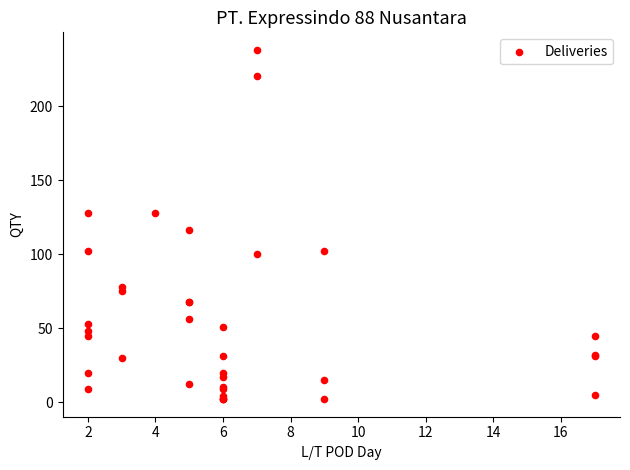

What Y value in the scatter plot is closest to 120?

116